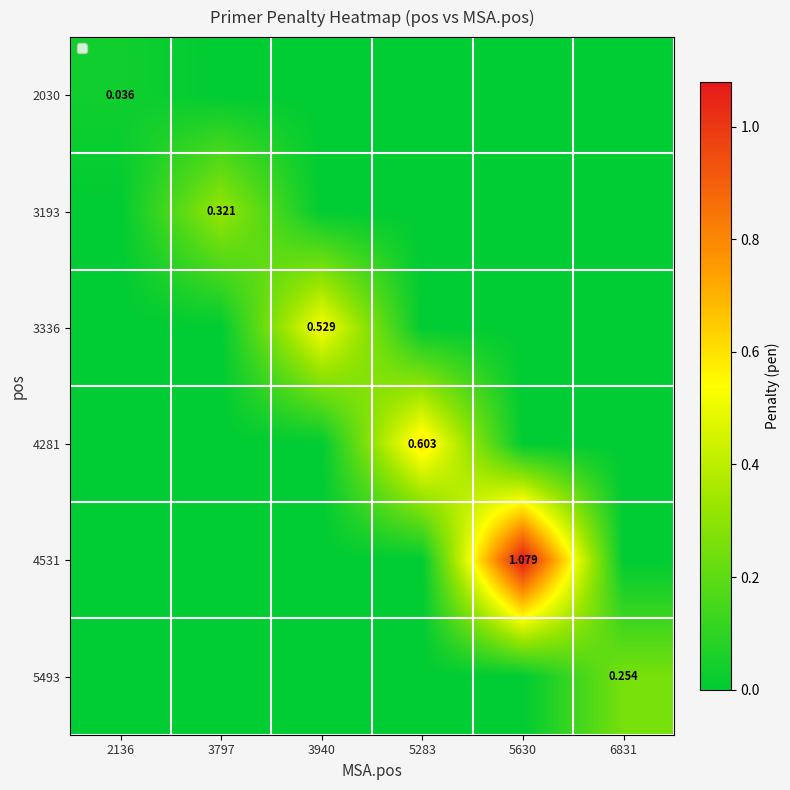

Between 2136 and 3940, which series saw the biggest shift?

3336